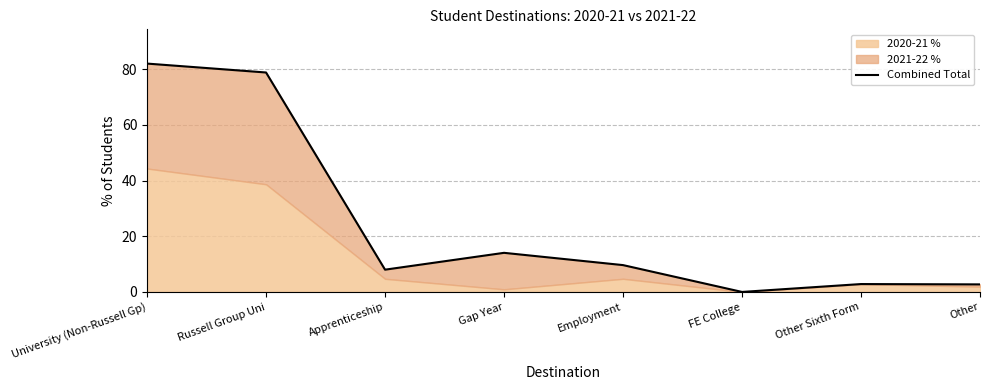

At which category does the data reach its first local peak?

Gap Year